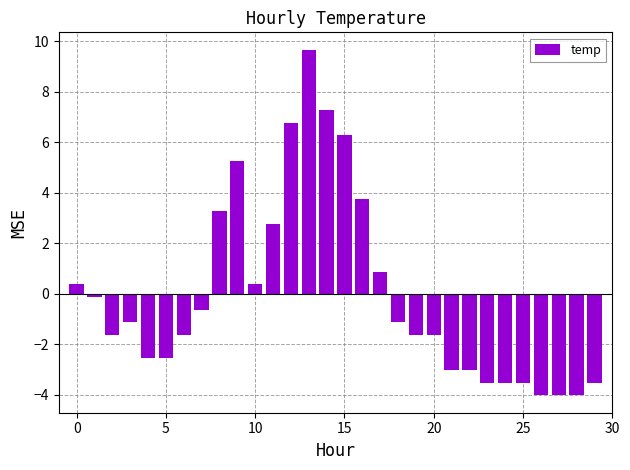

What is the value of the 30th bar from the left?

-3.5